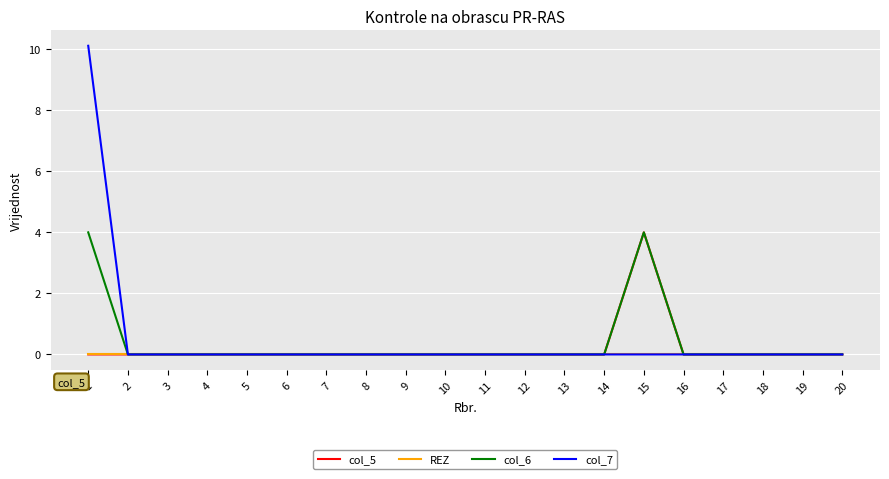

Which series has the widest spread of values?

col_7